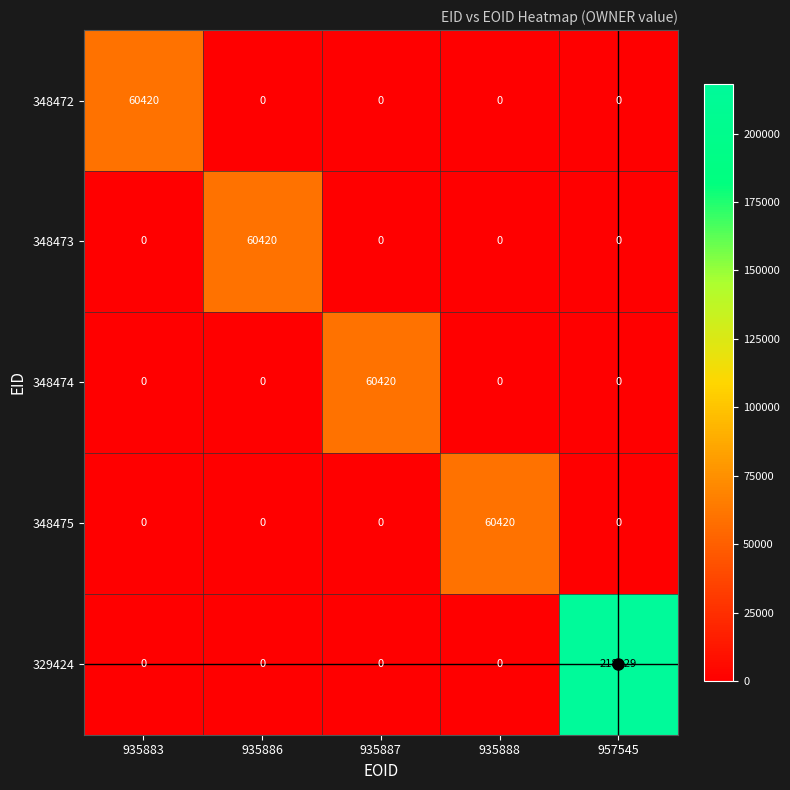

What is the total value across all series at 957545?

218229